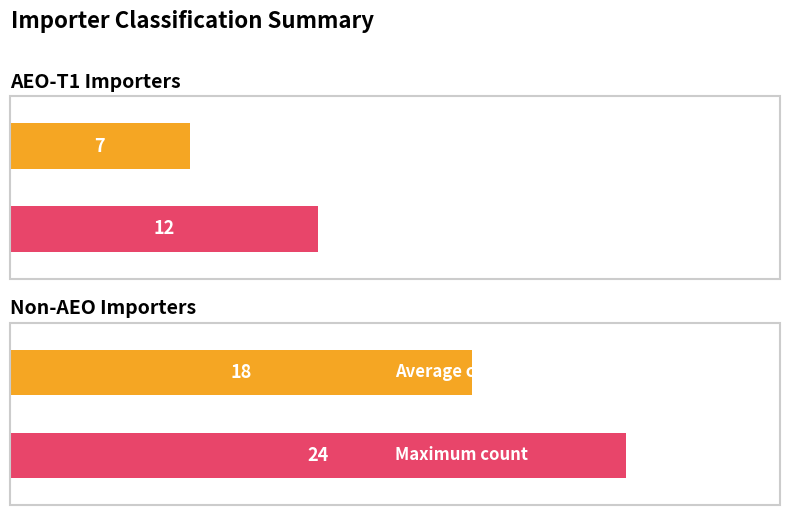

What are all the series names shown in the legend?

AEO-T1, Non-AEO